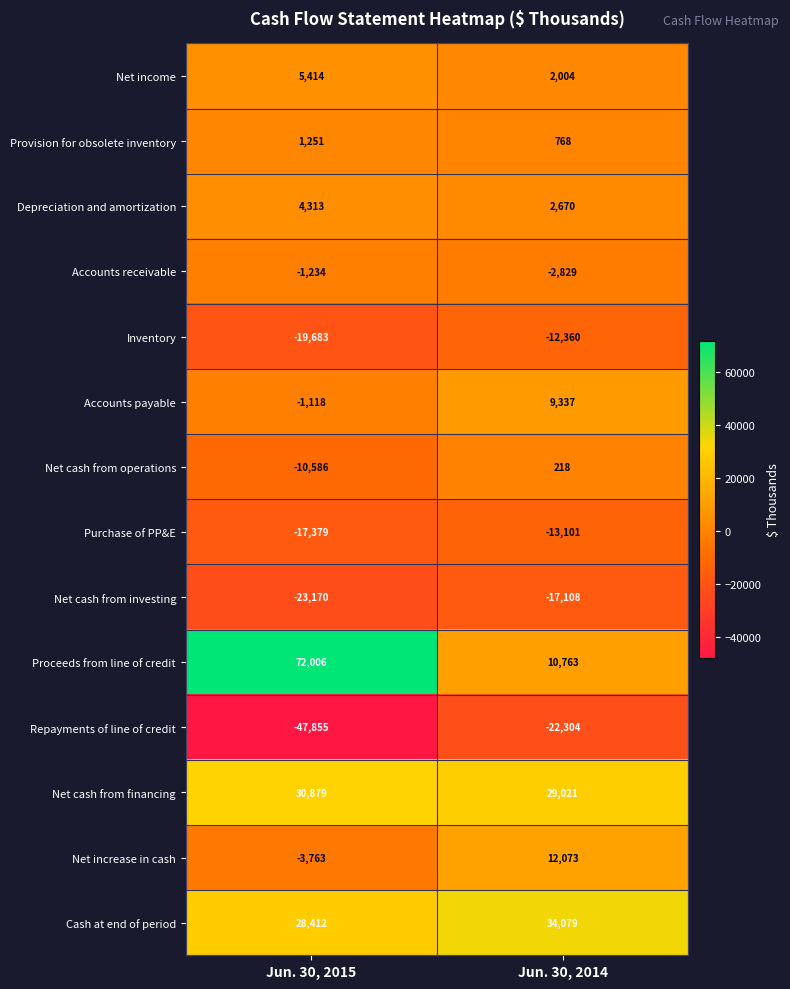

At which category does the chart reach its peak across all series?

Jun. 30, 2015